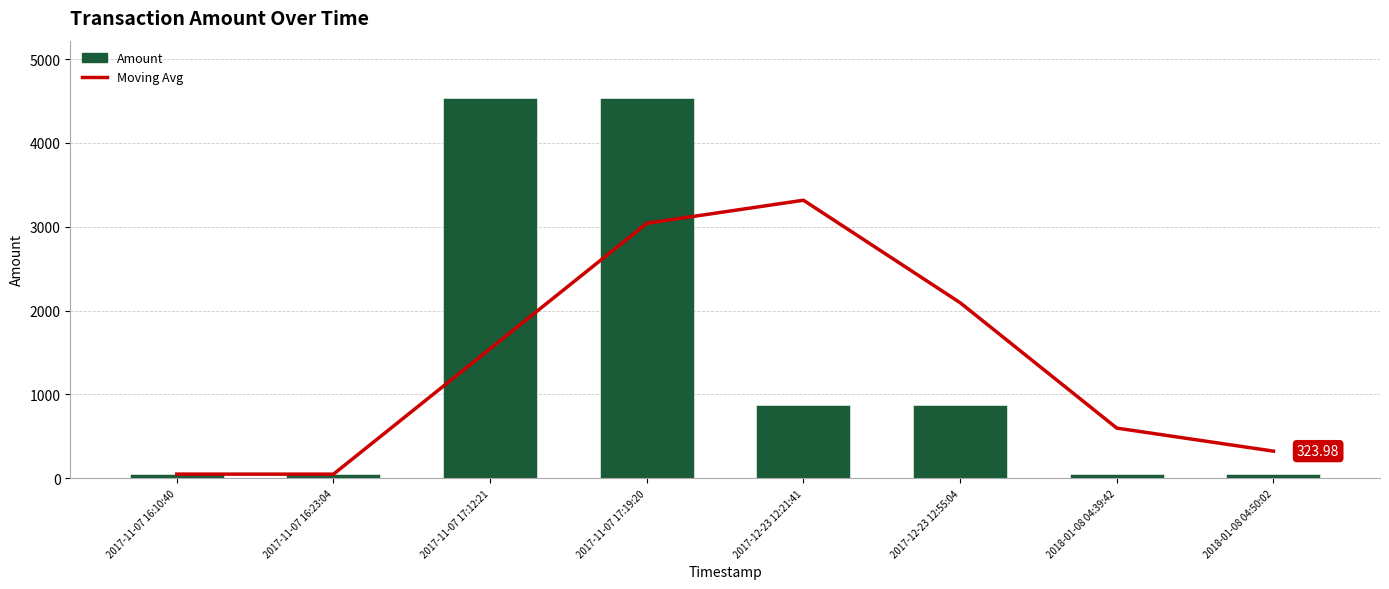

The Amount series shows 49.5 at 2018-01-08 04:50:02. True or false?

True